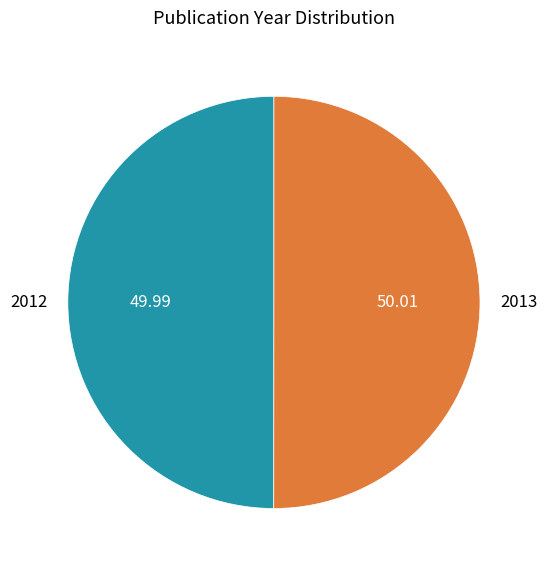

What is the ratio of the value at 2013 to the value at 2012?

1.0